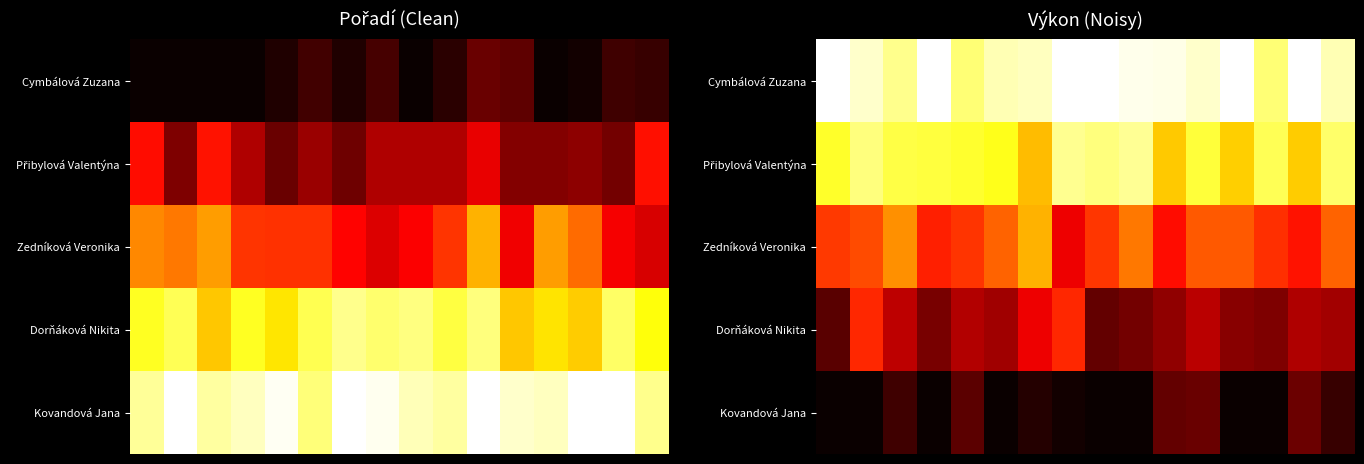

Count the number of data series in this chart.

5